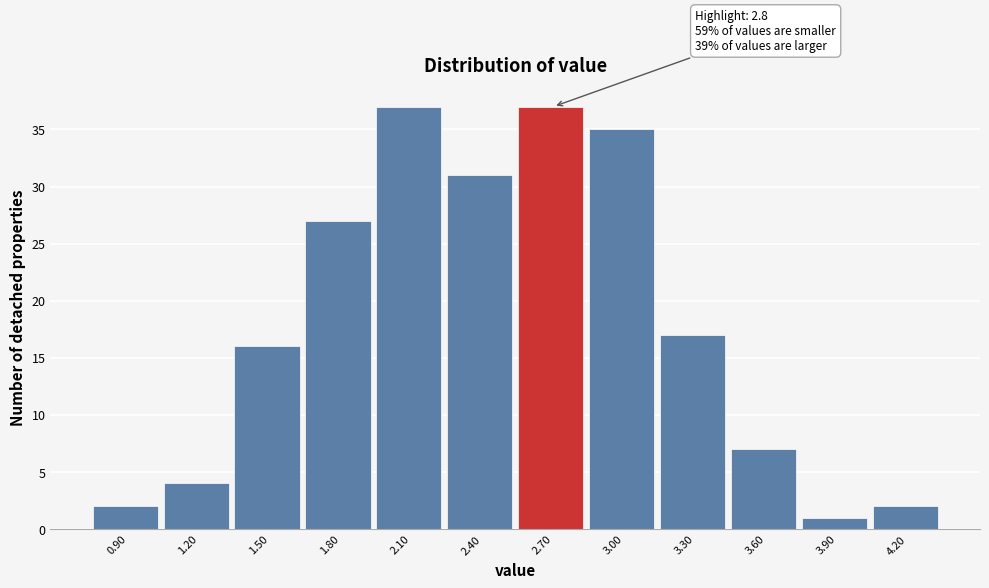

Reading left to right, transcribe all the data shown in this chart.

2	4	16	27	37	31	37	35	17	7	1	2